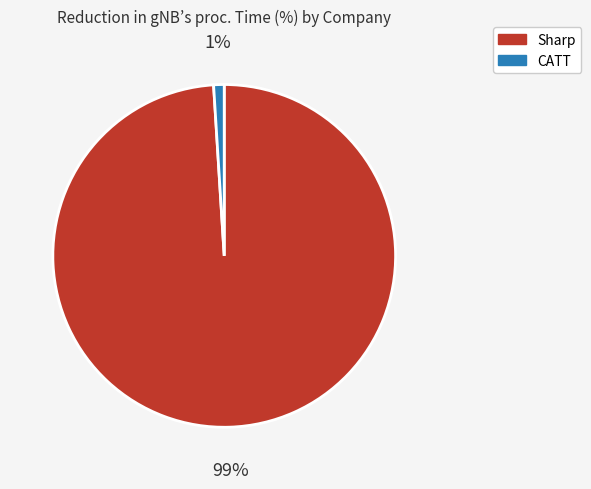

Is the sum of Sharp and CATT greater than half?

Yes